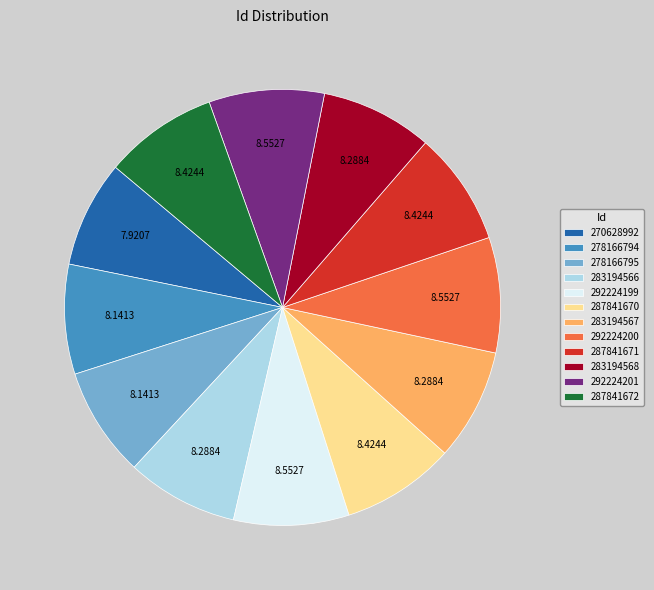

Does 292224201 account for over 50% of the chart?

No